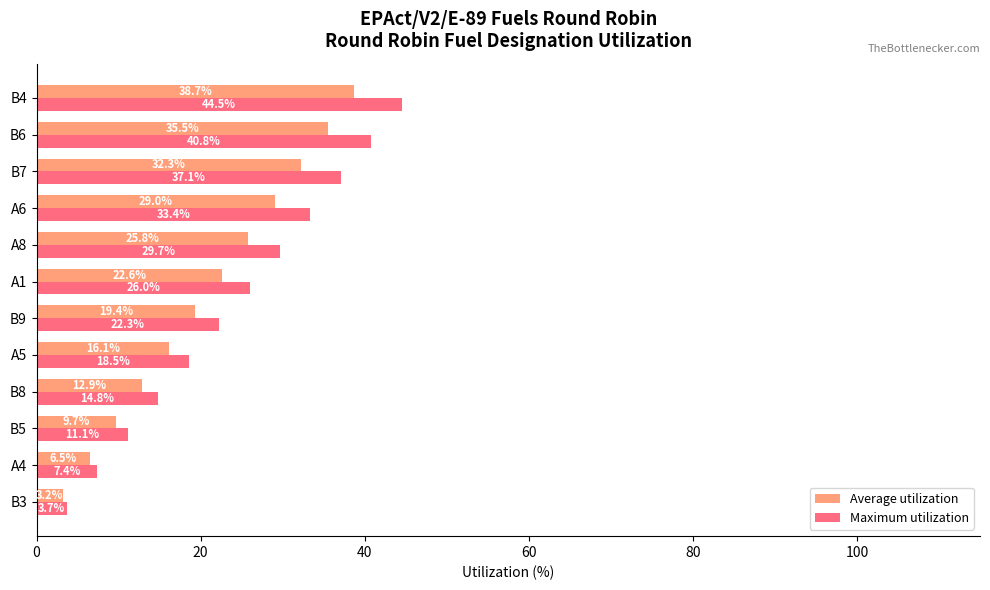

What is the average value of the Maximum utilization series?

24.1